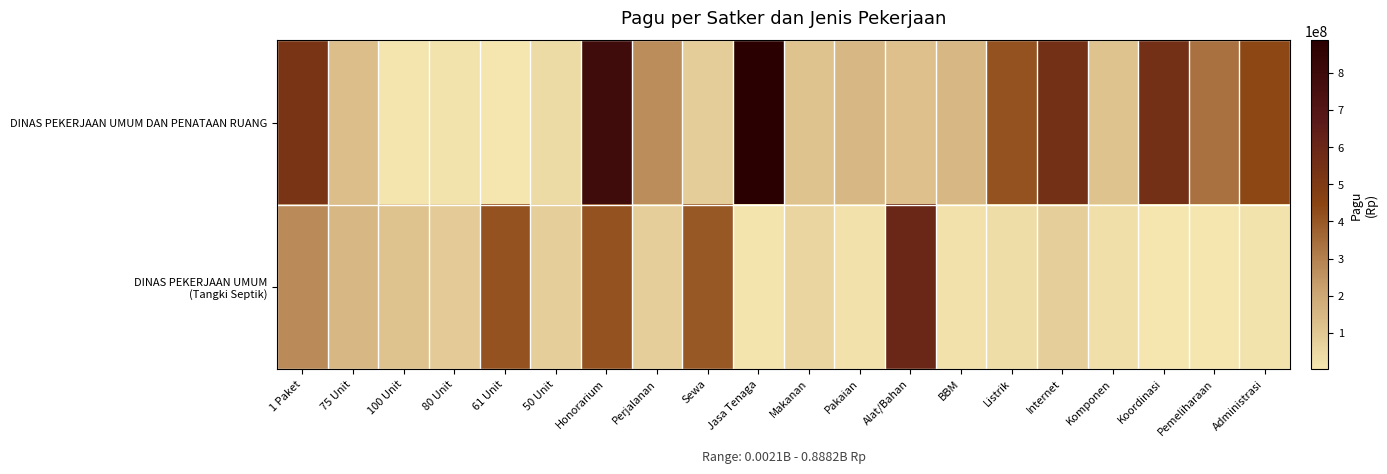

At 1 Paket, list the series in order from smallest to largest.

DINAS PEKERJAAN UMUM (Tangki Septik), DINAS PEKERJAAN UMUM DAN PENATAAN RUANG